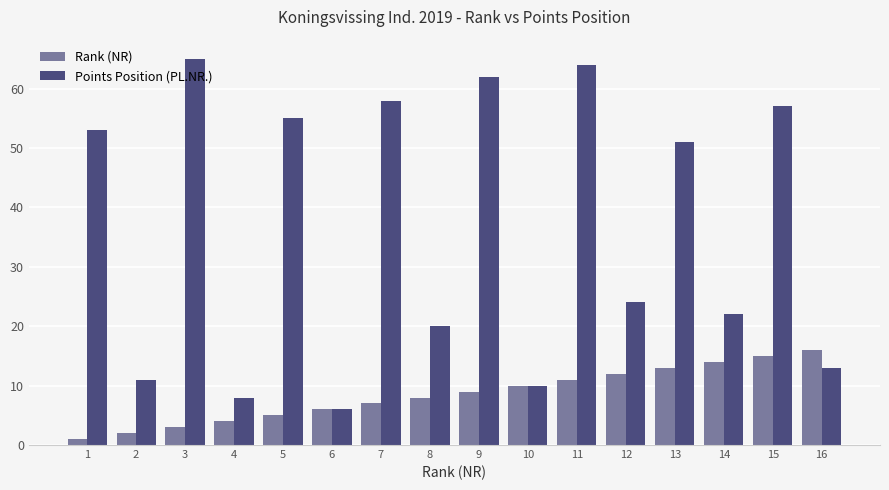

List the series in order of their peak value, lowest first.

Rank (NR), Points Position (PL.NR.)